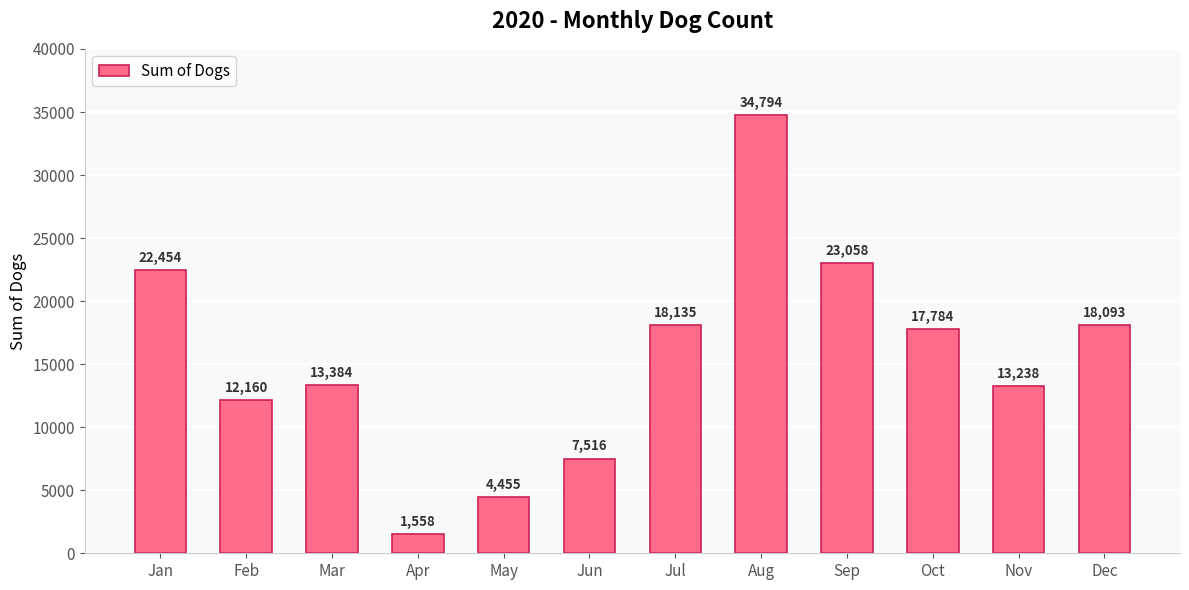

Approximately how many times larger is the value at Apr compared to Jan?

0.1